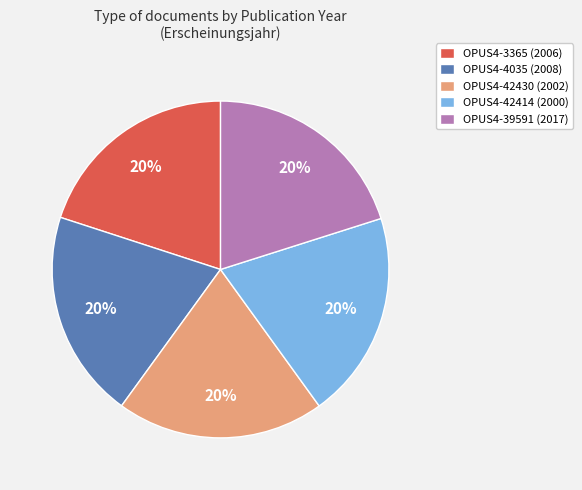

True or false: OPUS4-4035 accounts for 30% of the total.

False